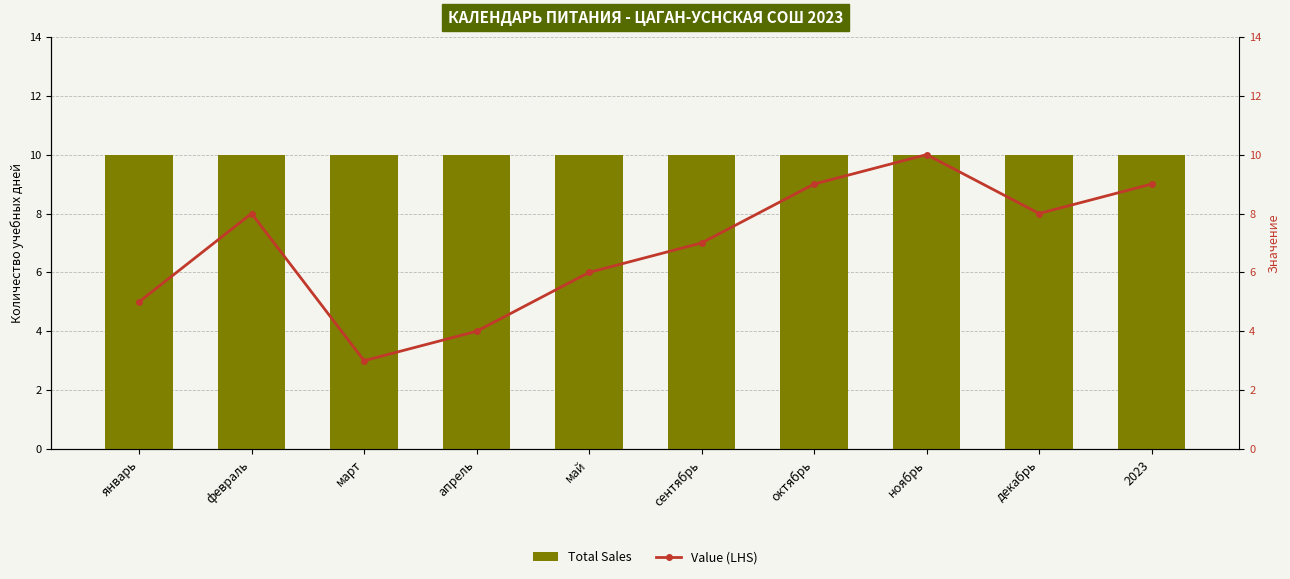

Rank the series at ноябрь from highest to lowest value.

Total Sales, Value (LHS)